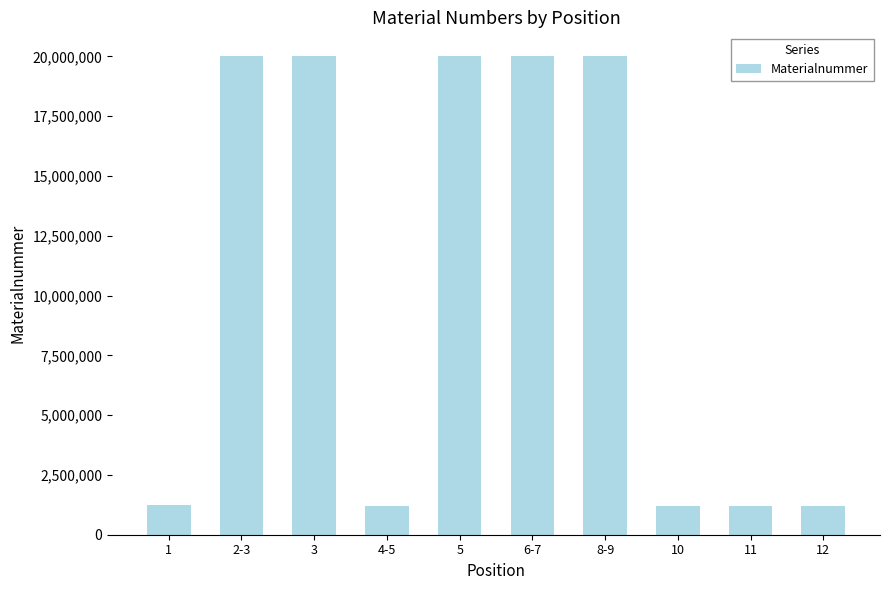

What is the change in value from 5 to 8-9?

-170